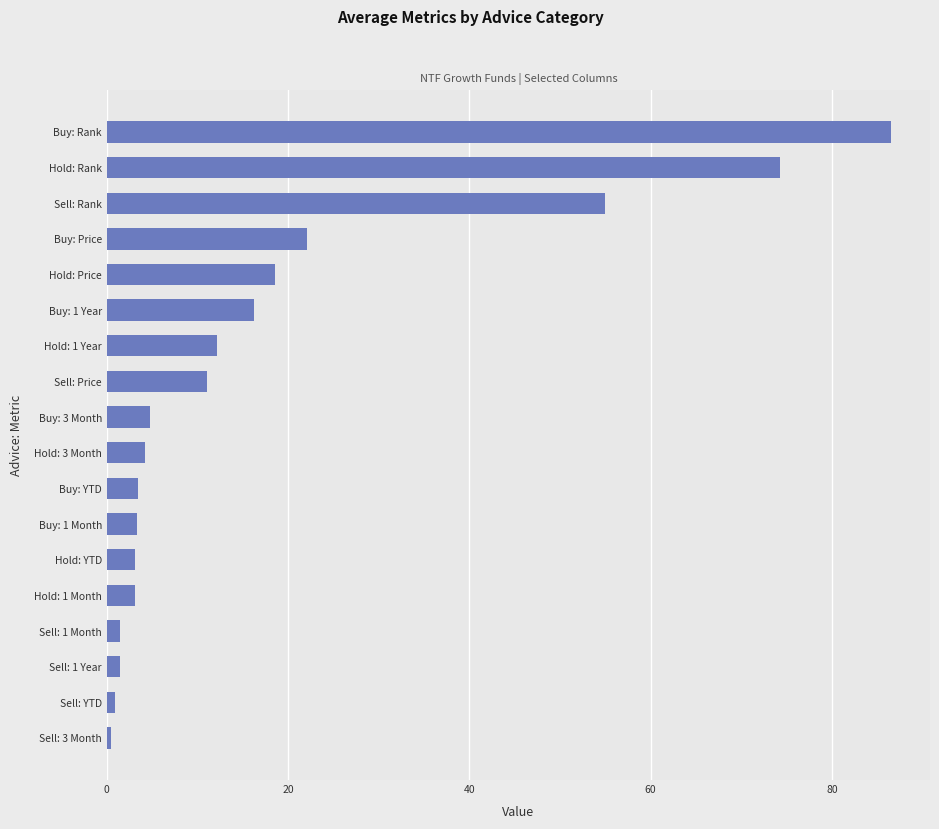

At which label is the value closest to 43?

Sell: Rank